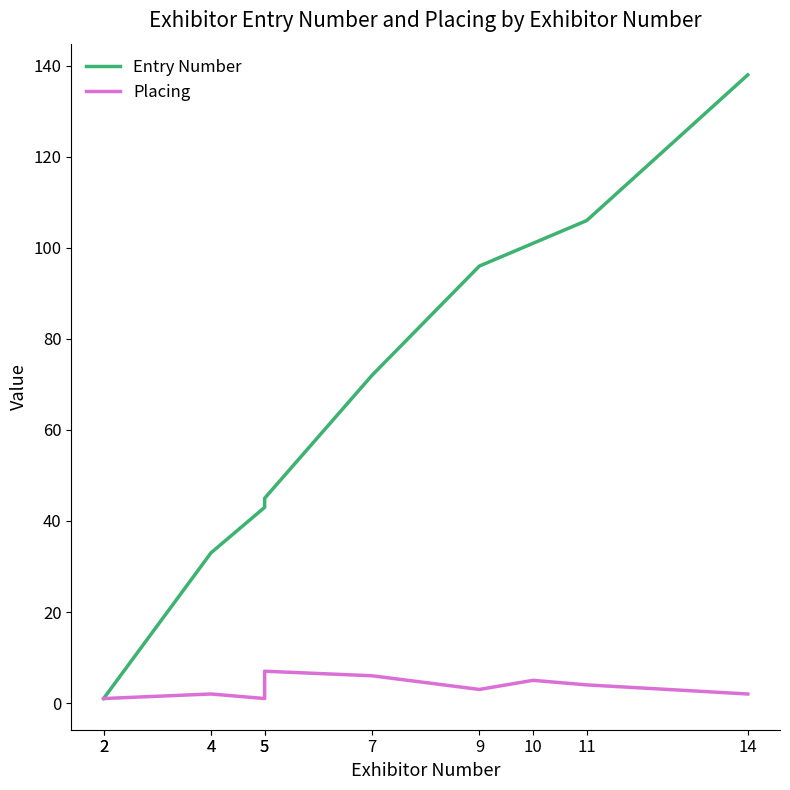

List the labels in order of Entry Number value, smallest first.

2, 2, 4, 4, 5, 5, 7, 9, 10, 11, 14